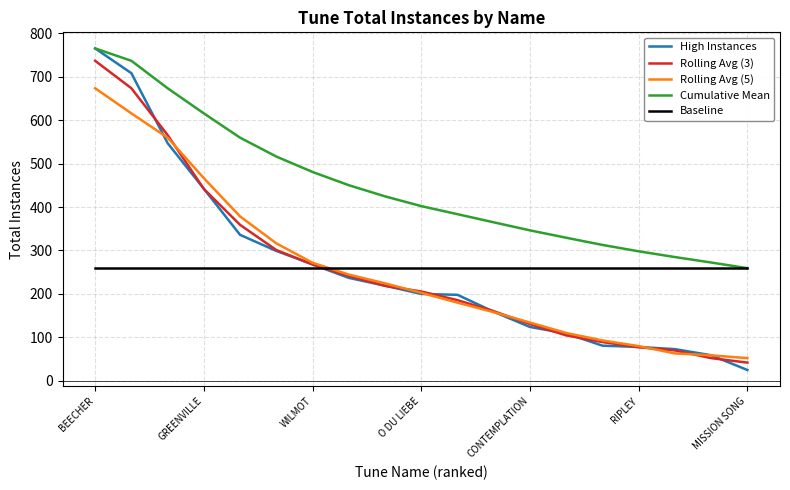

Which series has the largest total across all categories?

Cumulative Mean